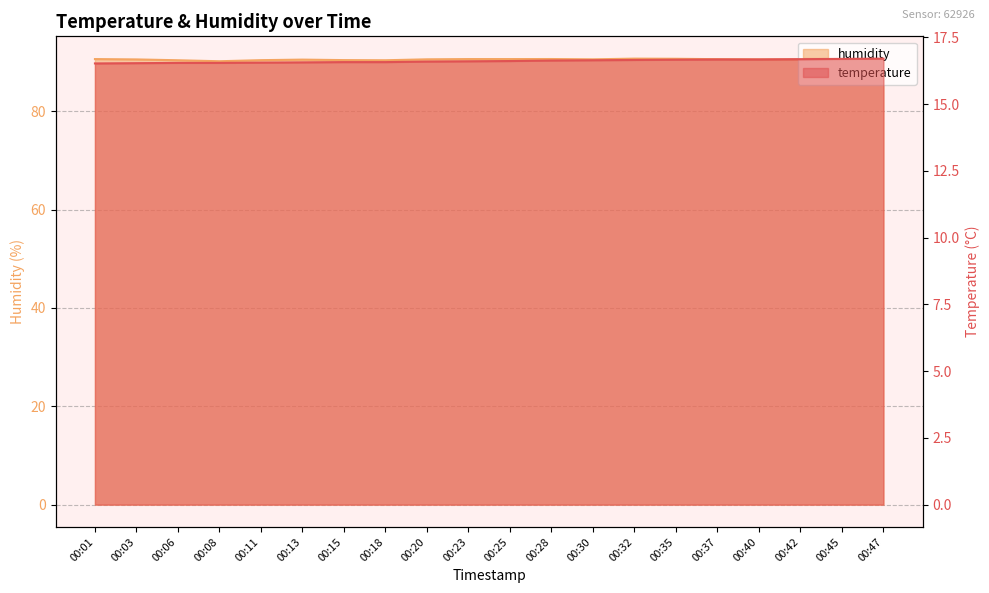

Between 00:23 and 00:32, which is larger?

00:32